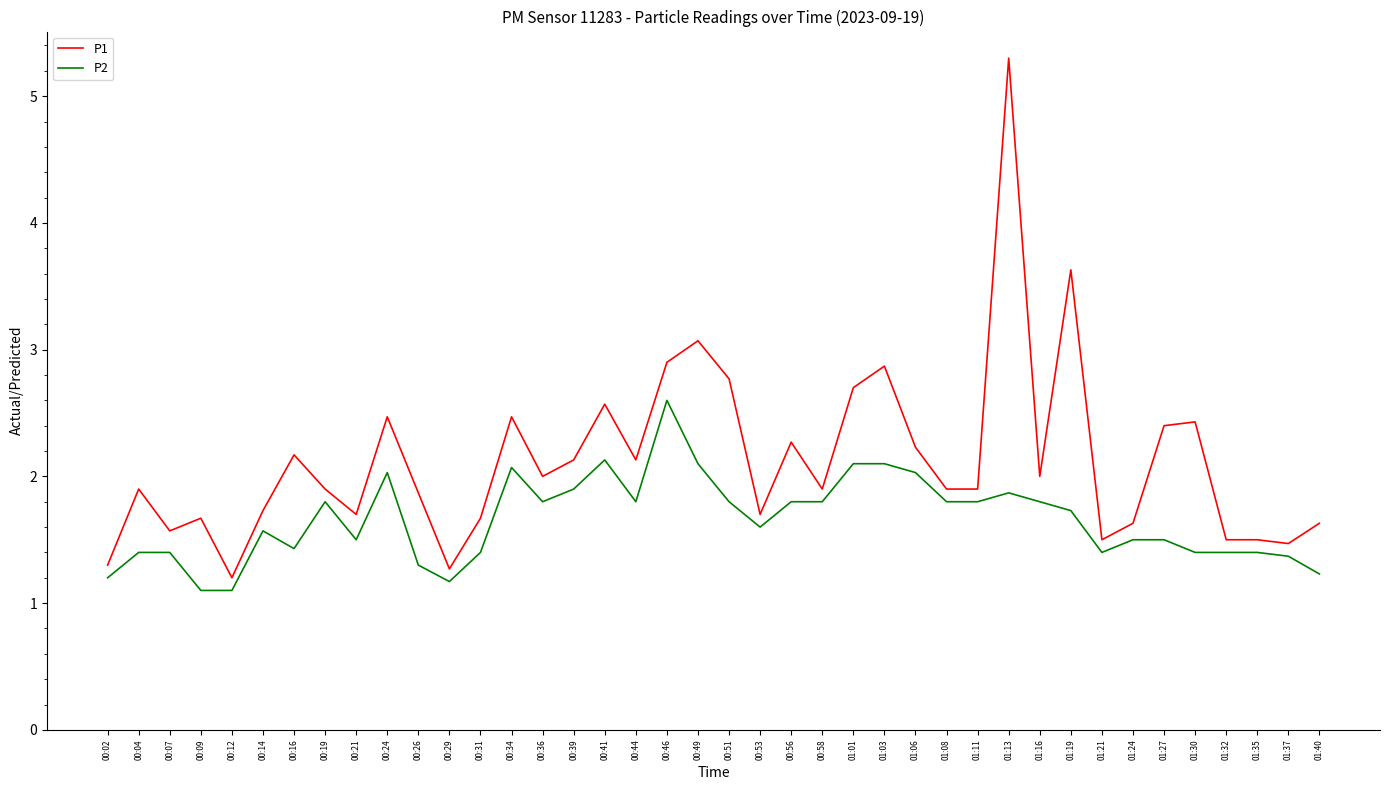

What is the difference between the P1 values at 00:24 and 00:04?

0.6